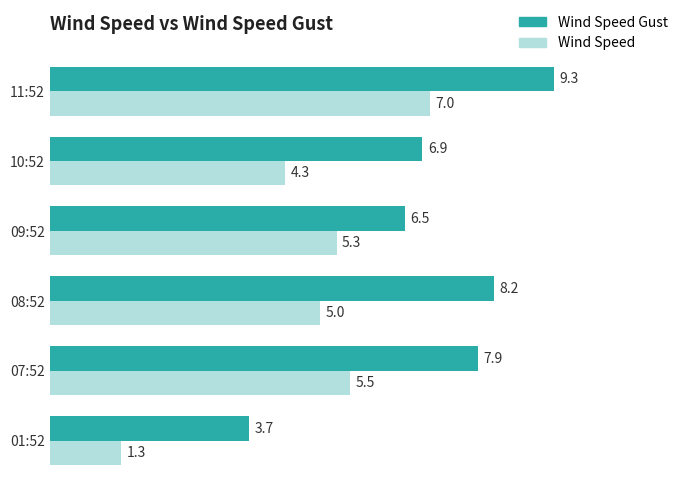

What is the average value of the Wind Speed series?

4.7